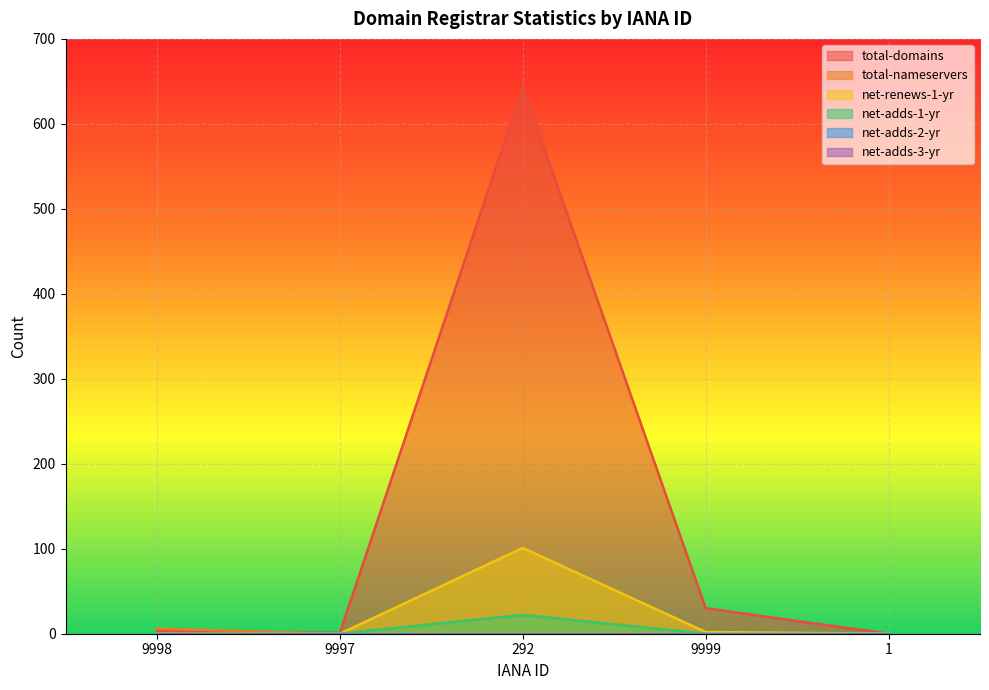

Reading left to right, what are all the values shown in this chart?

total-domains: 9998=3	9997=1	292=643	9999=30	1=0
total-nameservers: 9998=6	9997=0	292=22	9999=0	1=0
net-renews-1-yr: 9998=0	9997=0	292=101	9999=2	1=0
net-adds-1-yr: 9998=0	9997=0	292=22	9999=0	1=0